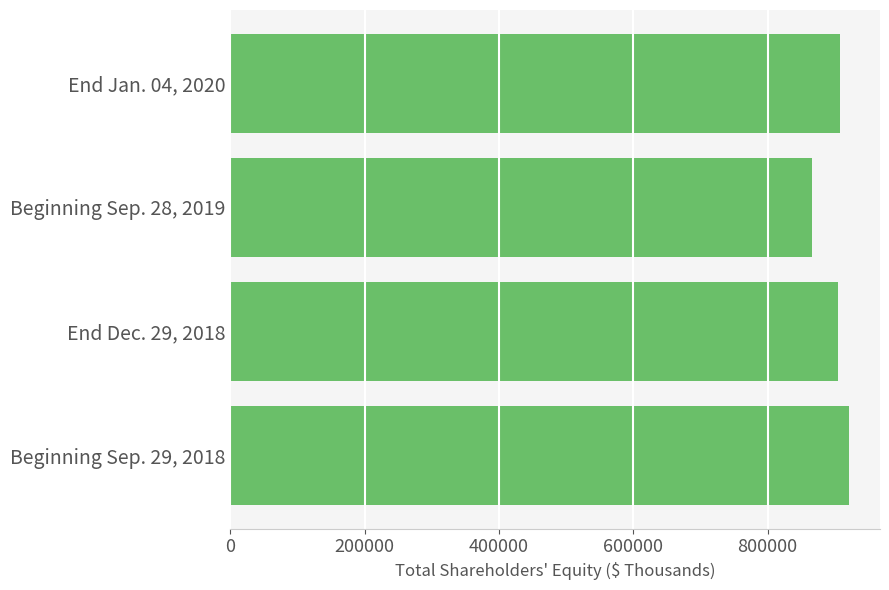

At which category does the chart reach its minimum across all series?

Beginning Sep. 28, 2019